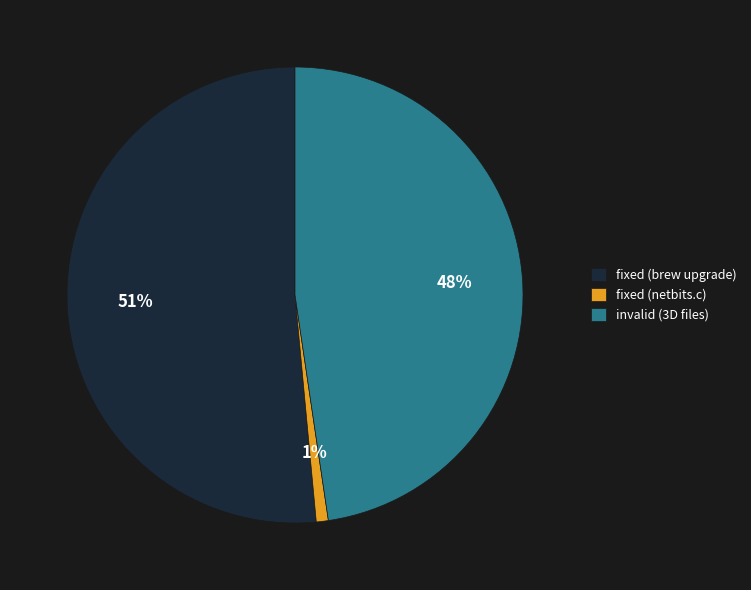

Which slice is the smallest?

fixed (netbits.c)